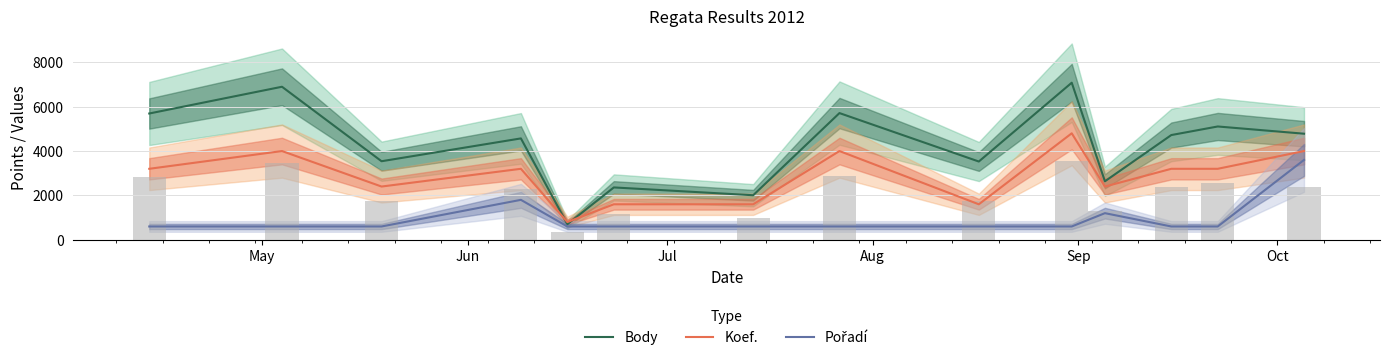

What is the difference between the second highest and second lowest values in the Pořadí series?

1200